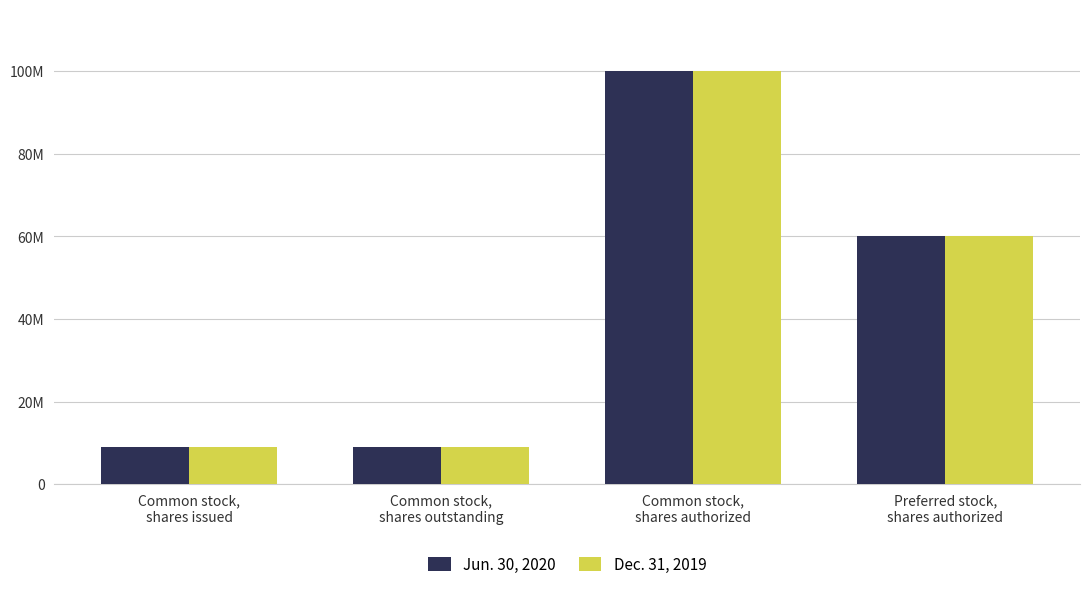

What value does the Dec. 31, 2019 series have at Common stock,
shares issued, to the nearest 50?

8918450